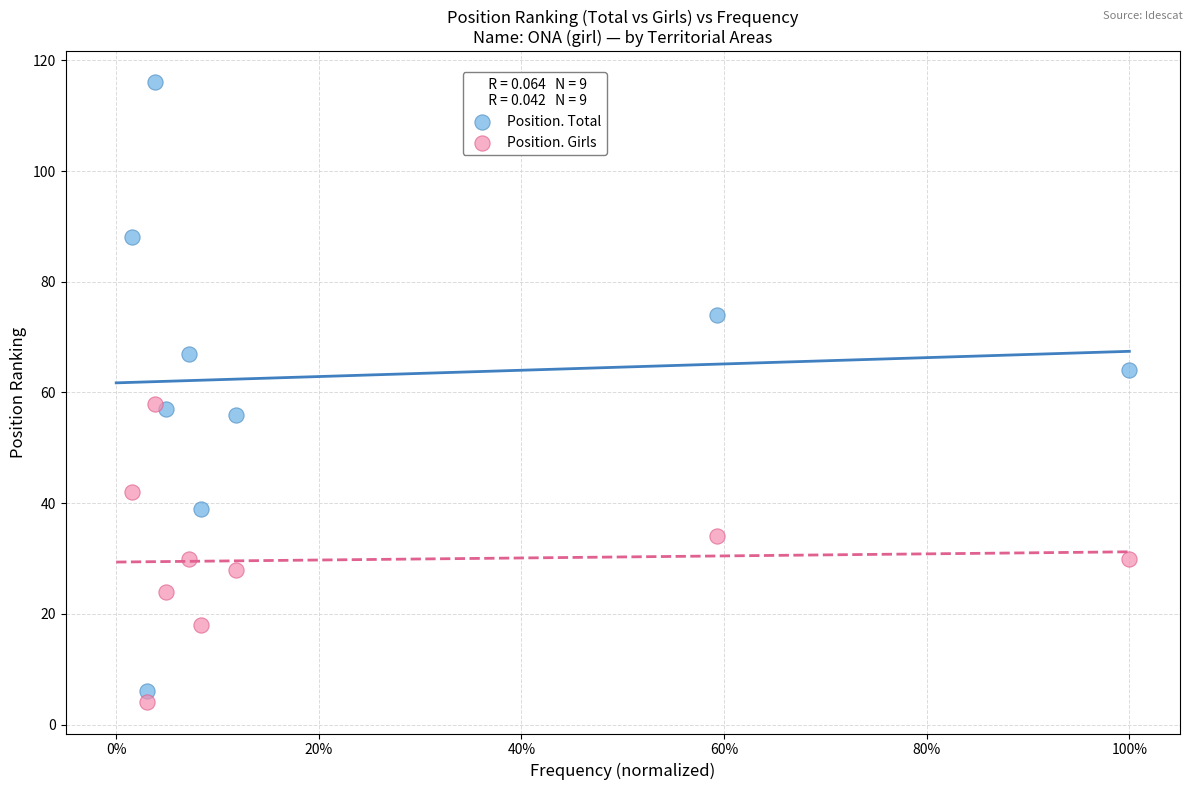

Which series has the largest Y range (max minus min)?

Position. Total